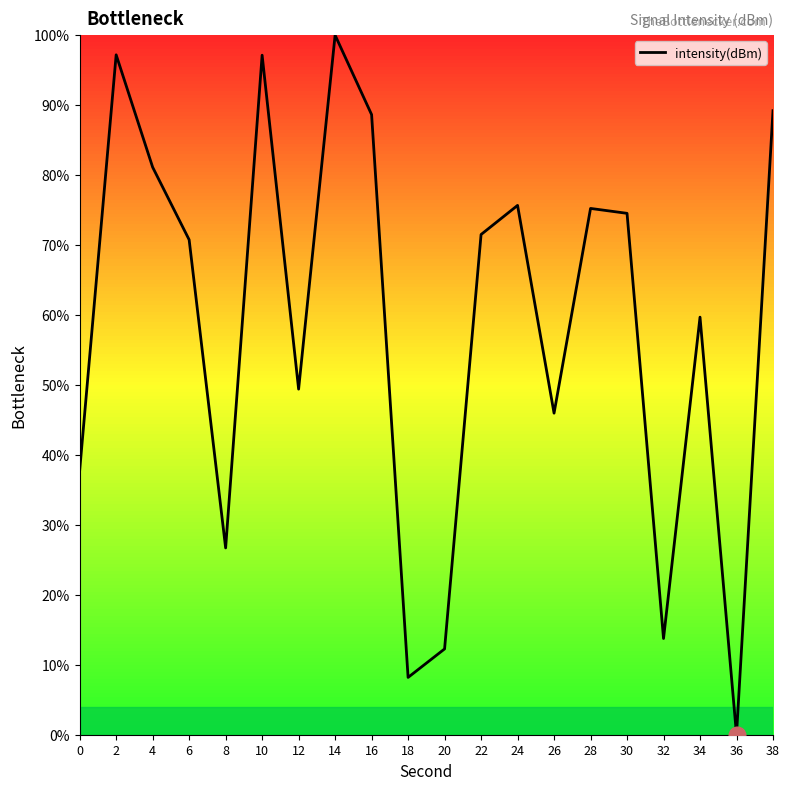

What is the average value?

58.7